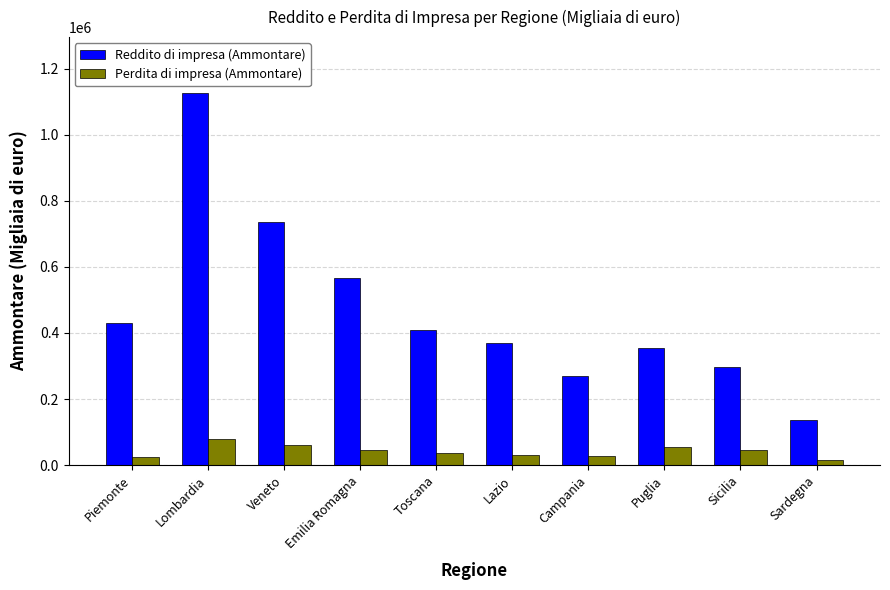

What position from the left is Lombardia?

2